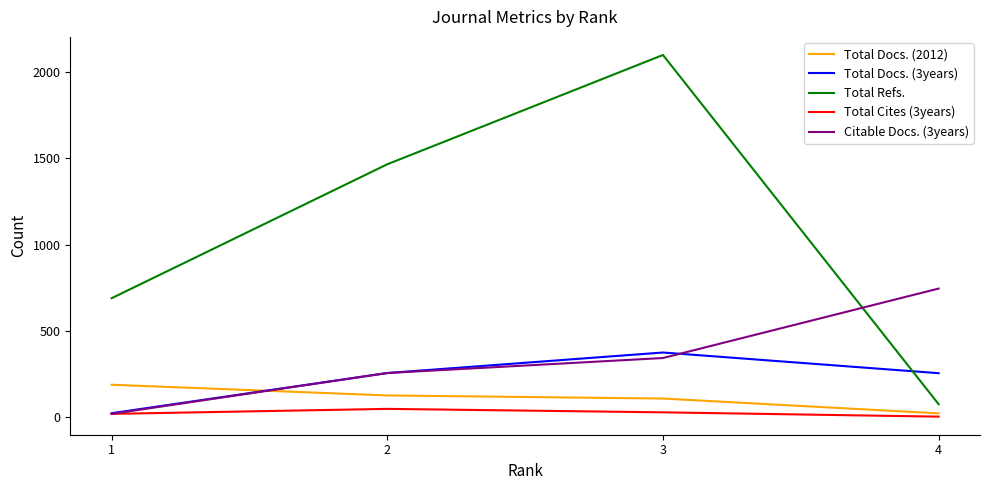

Which series has the widest spread of values?

Total Refs.